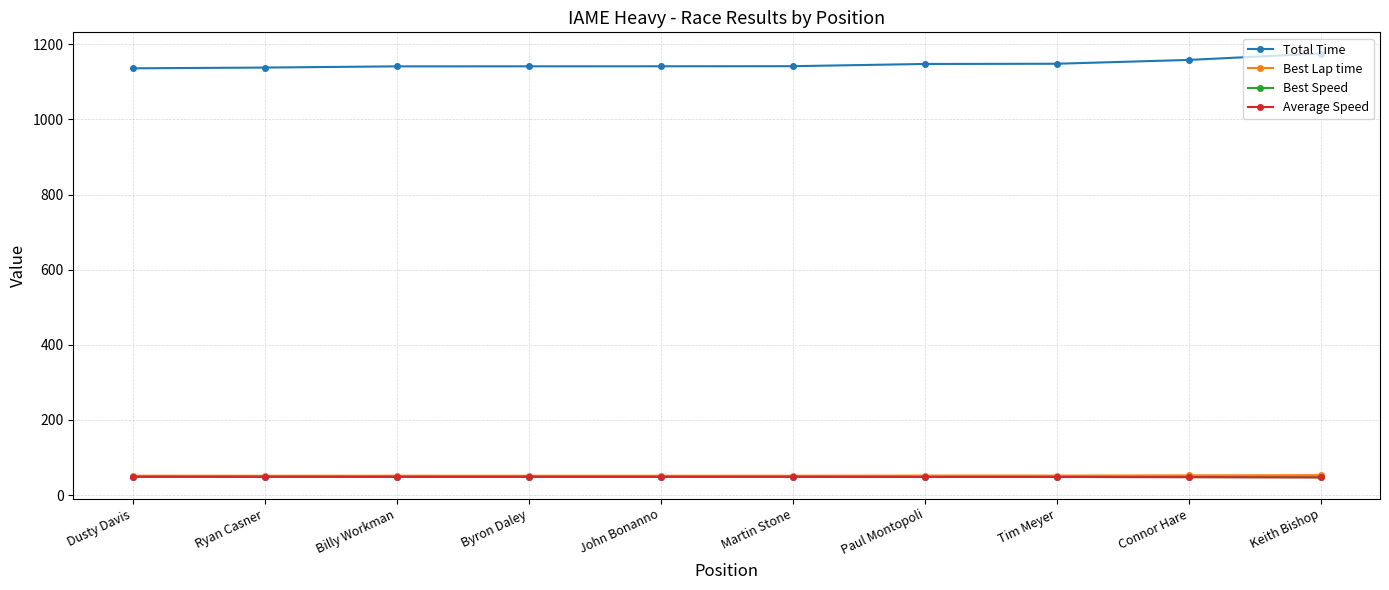

How many values in the Average Speed series exceed 48?

8